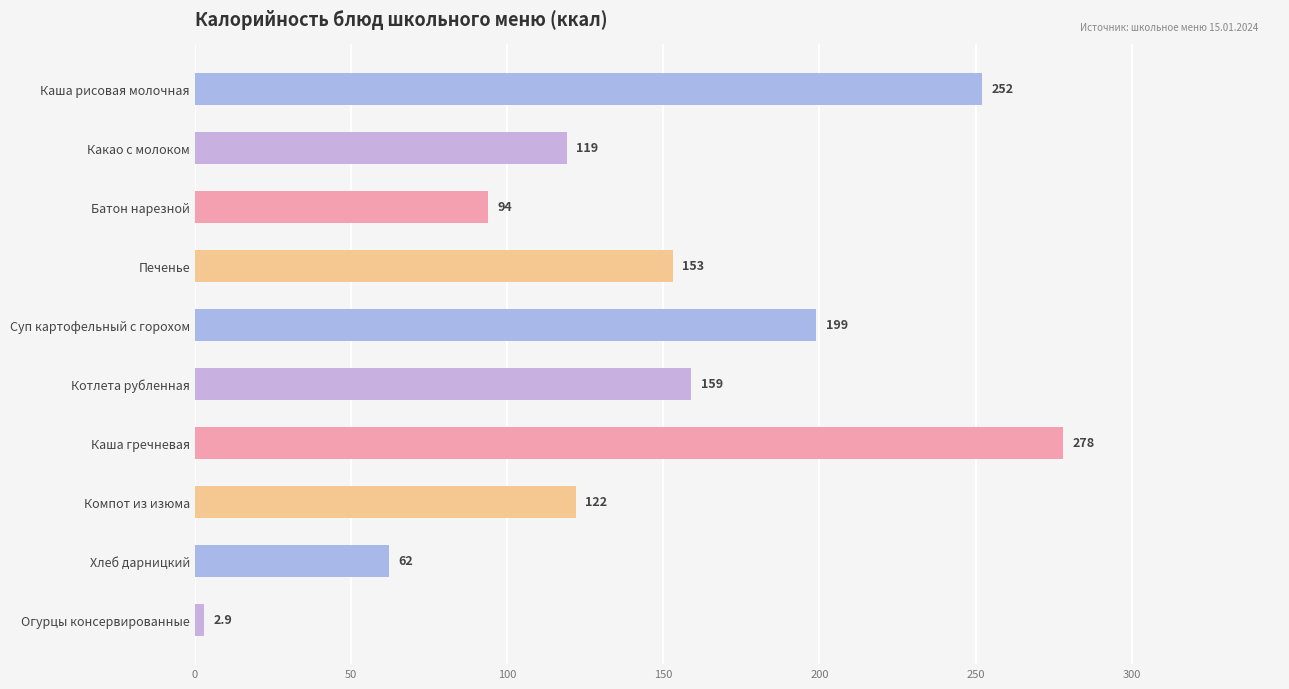

List the labels in order of value, smallest first.

Огурцы консервированные, Хлеб дарницкий, Батон нарезной, Какао с молоком, Компот из изюма, Печенье, Котлета рубленная, Суп картофельный с горохом, Каша рисовая молочная, Каша гречневая